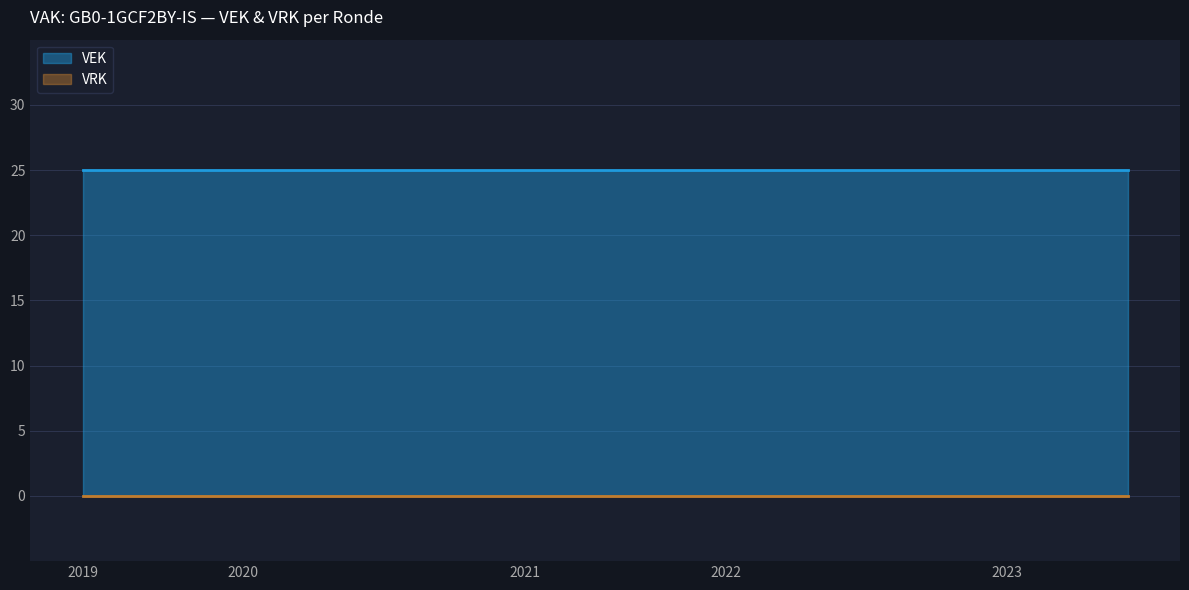

True or false: VRK and VEK intersect in this chart.

False